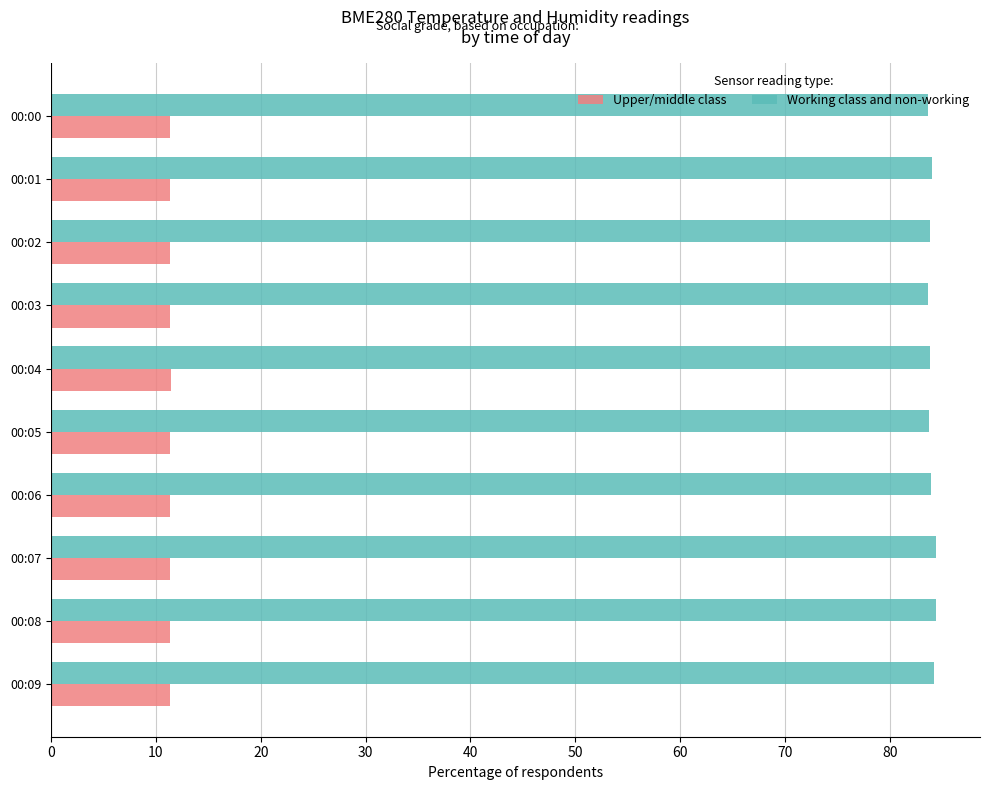

The value of Working class and non-working at 00:06 is 138.2. True or false?

False